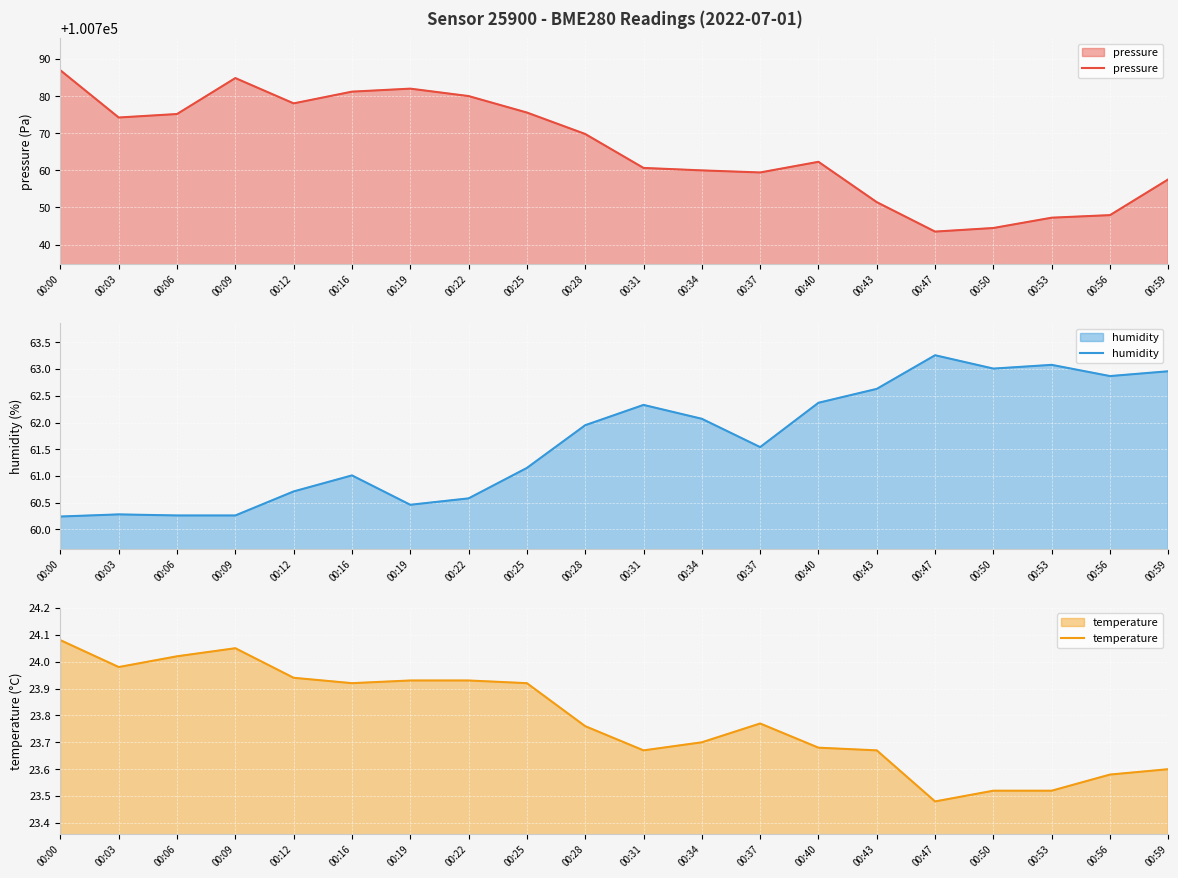

What is the sum of all pressure values?

2015322.6